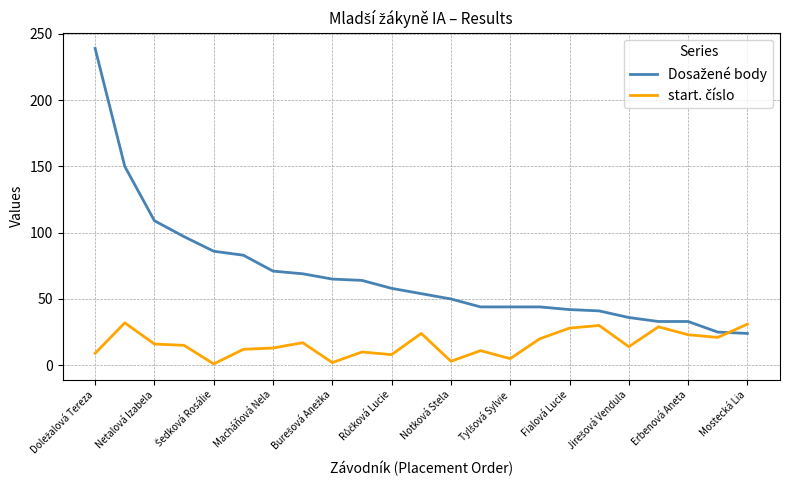

What is the maximum value shown in the chart?

239